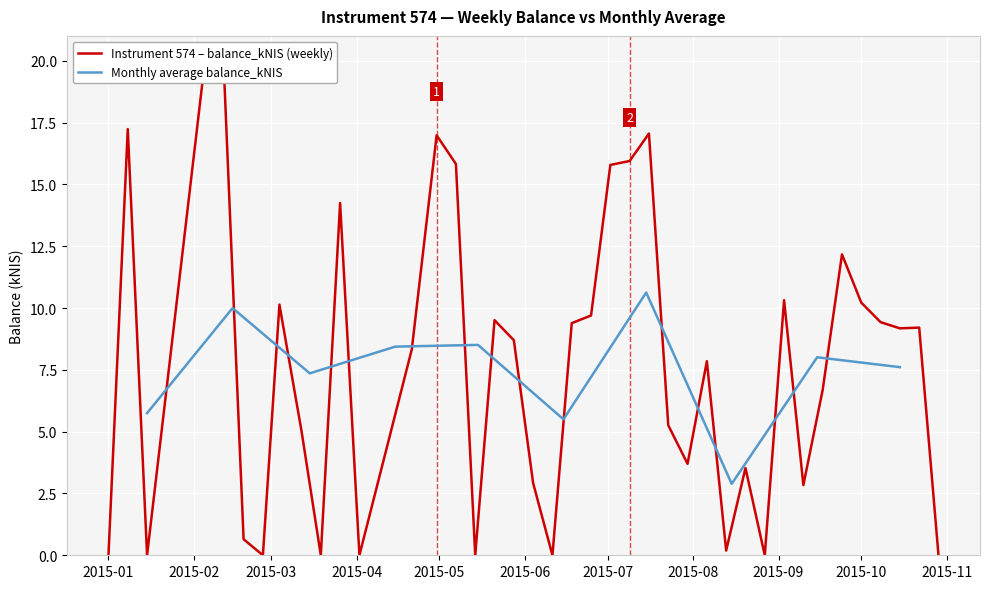

Which label corresponds to the largest value in the chart?

2015-02-05